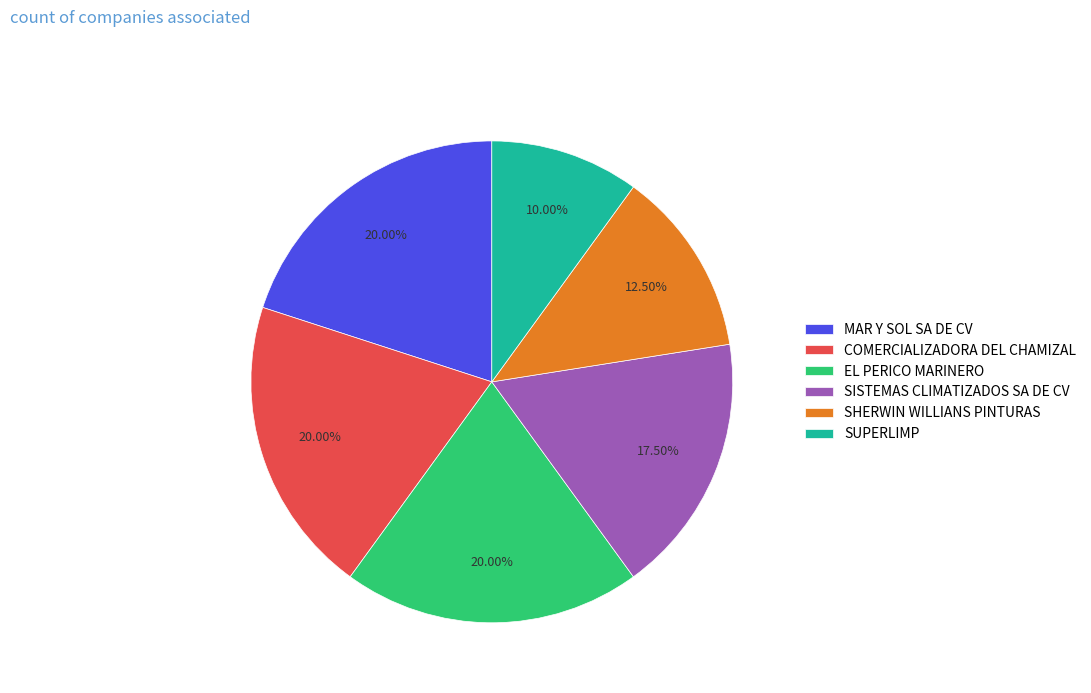

Does EL PERICO MARINERO account for over 50% of the chart?

No